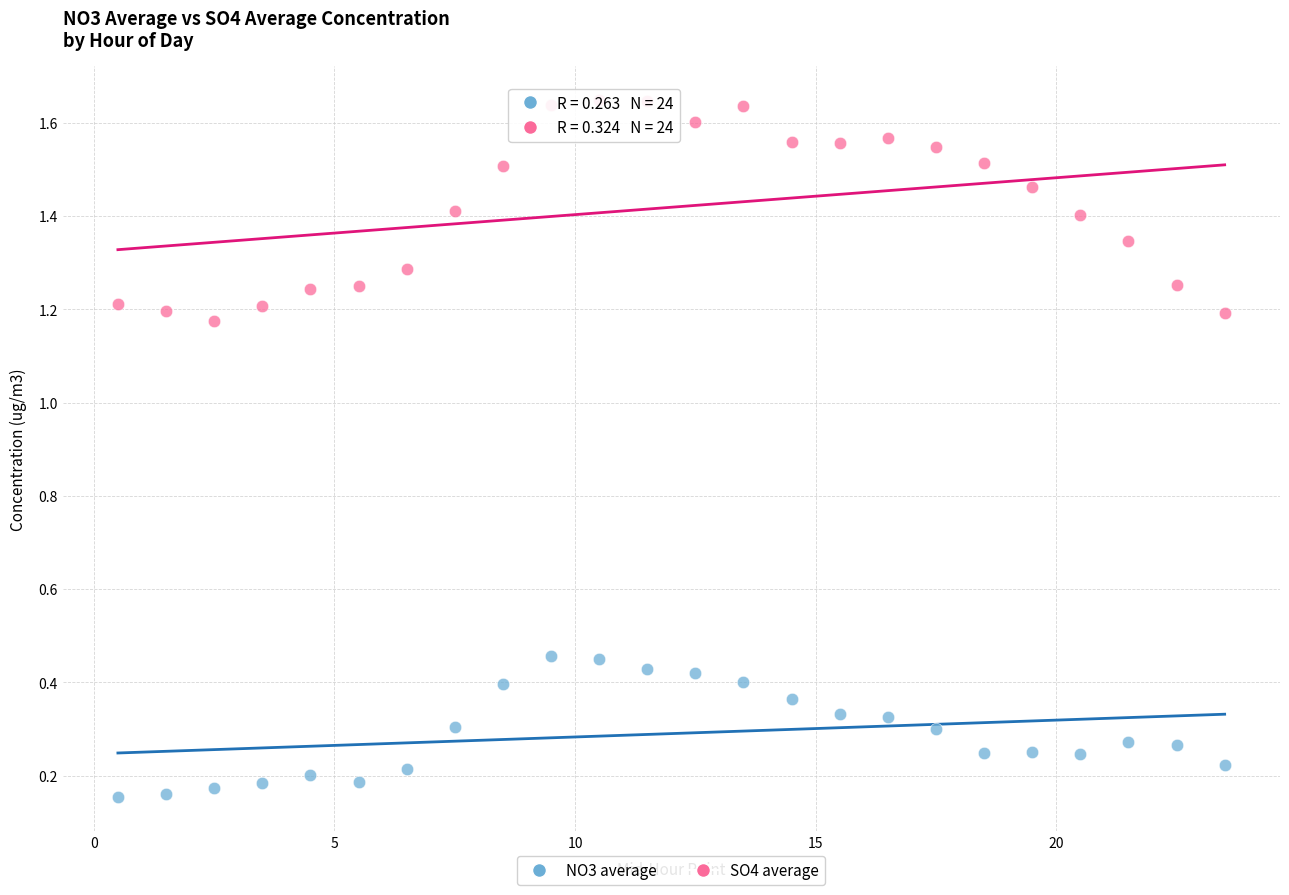

Which series reaches the maximum Y coordinate?

SO4 average